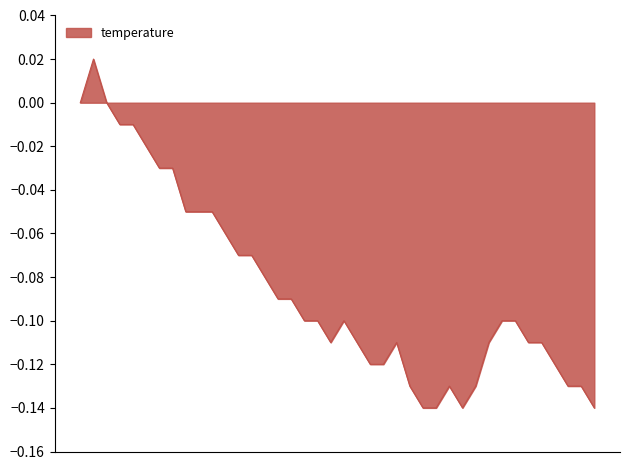

How many points are higher than both their immediate neighbors (excluding endpoints)?

4